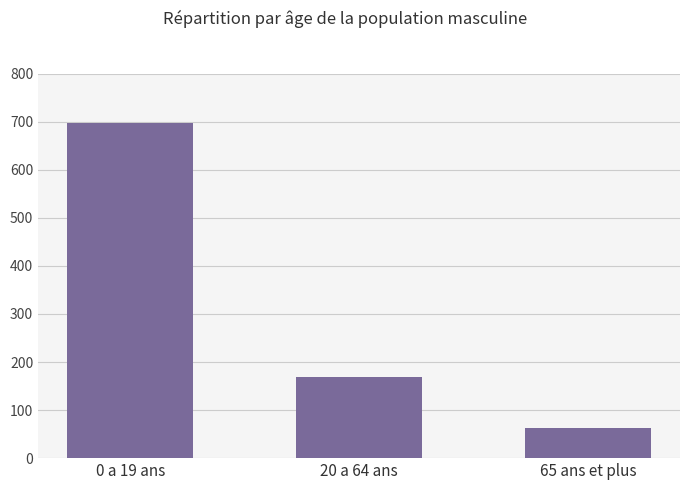

How many values are below 168?

1